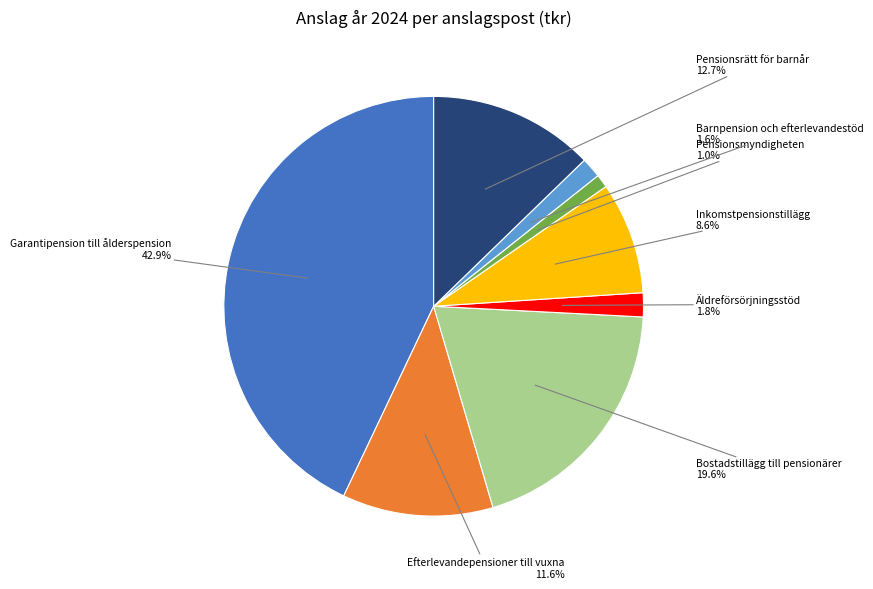

Does any single category account for the majority?

No